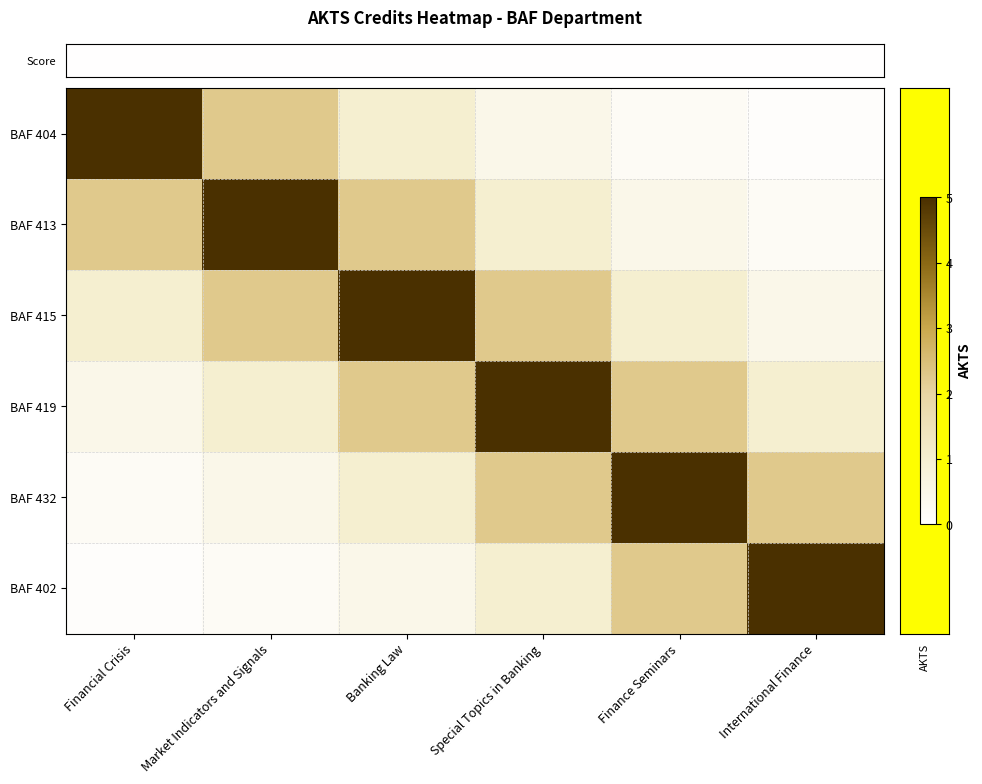

List the series in order of their peak value, lowest first.

row_0, row_1, row_2, row_3, row_4, row_5